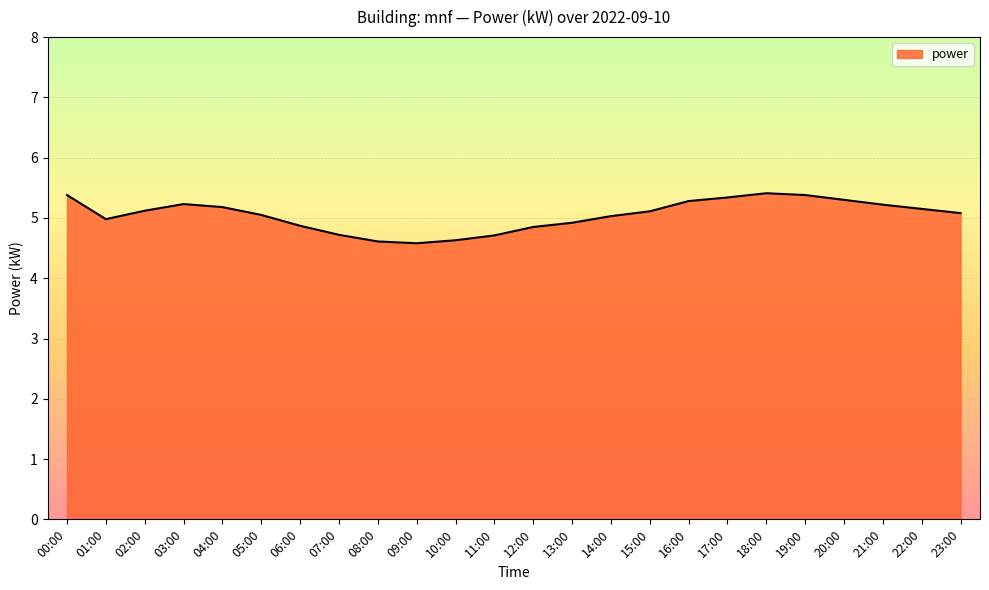

What is the sum of all values?

121.1